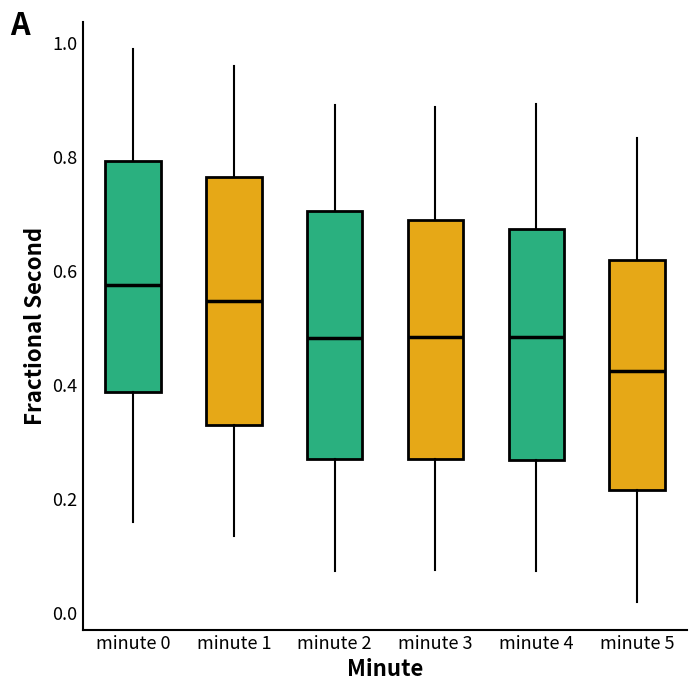

Reading left to right, read every box against the y-axis: the position of its median line, the range the box covers, and the ends of its whiskers. The values are not printed on the chart, so give them approximately, as read against the axis.

minute 0: median 0.58, box 0.38 to 0.80, whiskers 0.16 to 0.98
minute 1: median 0.54, box 0.32 to 0.76, whiskers 0.14 to 0.96
minute 2: median 0.48, box 0.26 to 0.70, whiskers 0.08 to 0.88
minute 3: median 0.48, box 0.28 to 0.68, whiskers 0.08 to 0.88
minute 4: median 0.48, box 0.26 to 0.68, whiskers 0.08 to 0.90
minute 5: median 0.42, box 0.22 to 0.62, whiskers 0.02 to 0.84